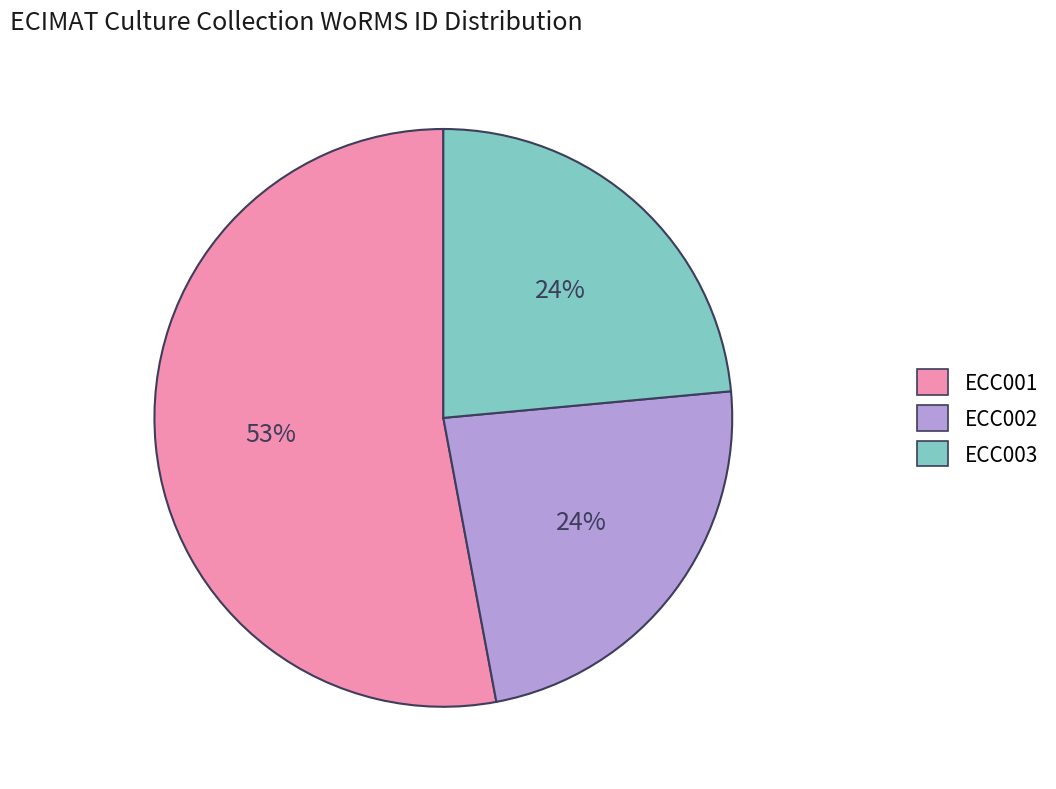

Which has a higher value, ECC003 or ECC001?

ECC001